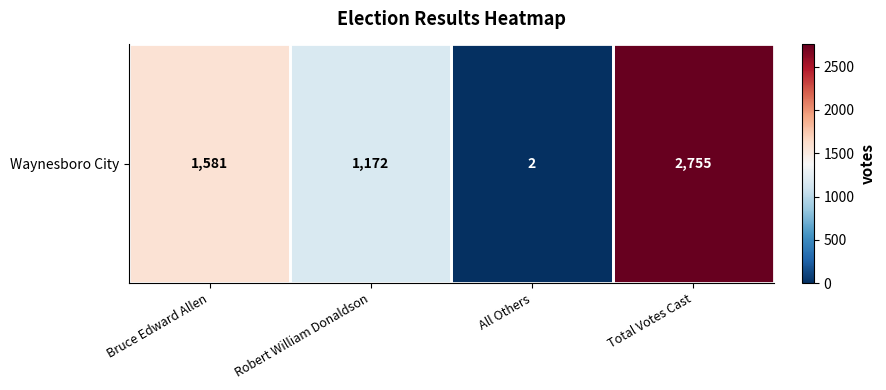

Which category has the lowest value across all series?

All Others